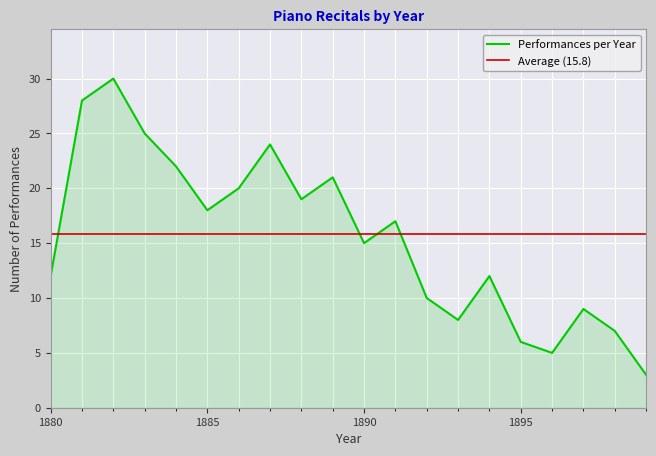

How many interior local peaks (higher than both neighbors) does the data have?

6